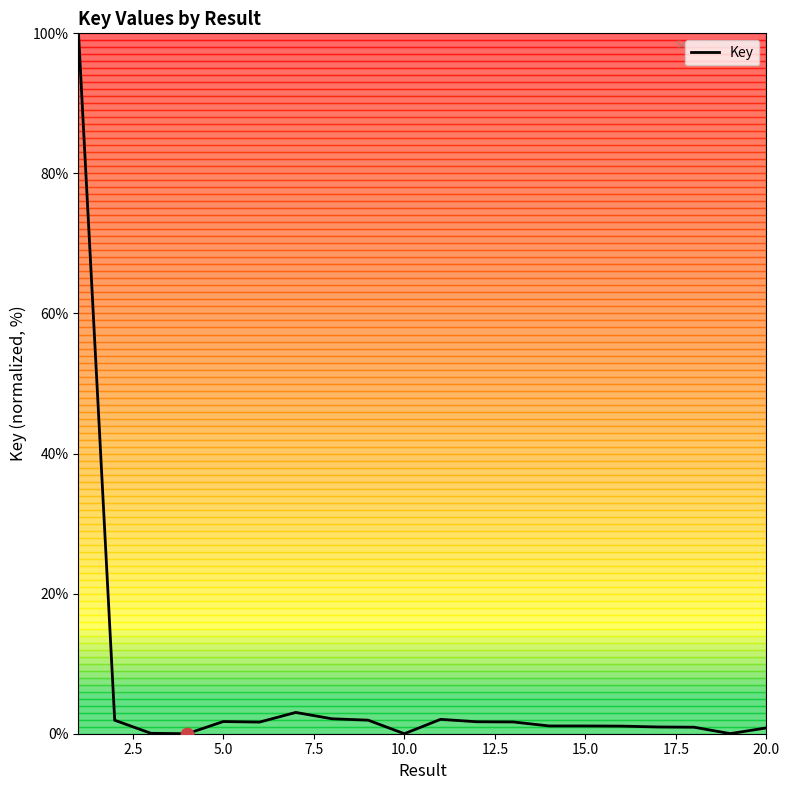

What is the difference between the maximum and minimum values?

100.0